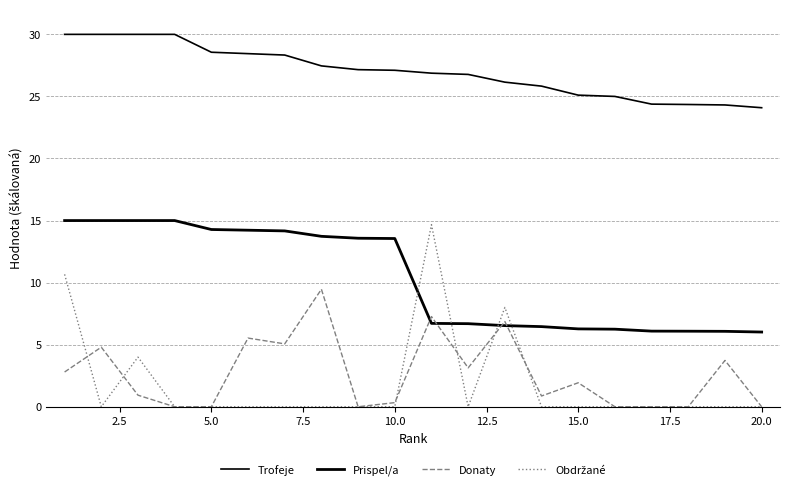

True or false: Donaty and Trofeje intersect in this chart.

False